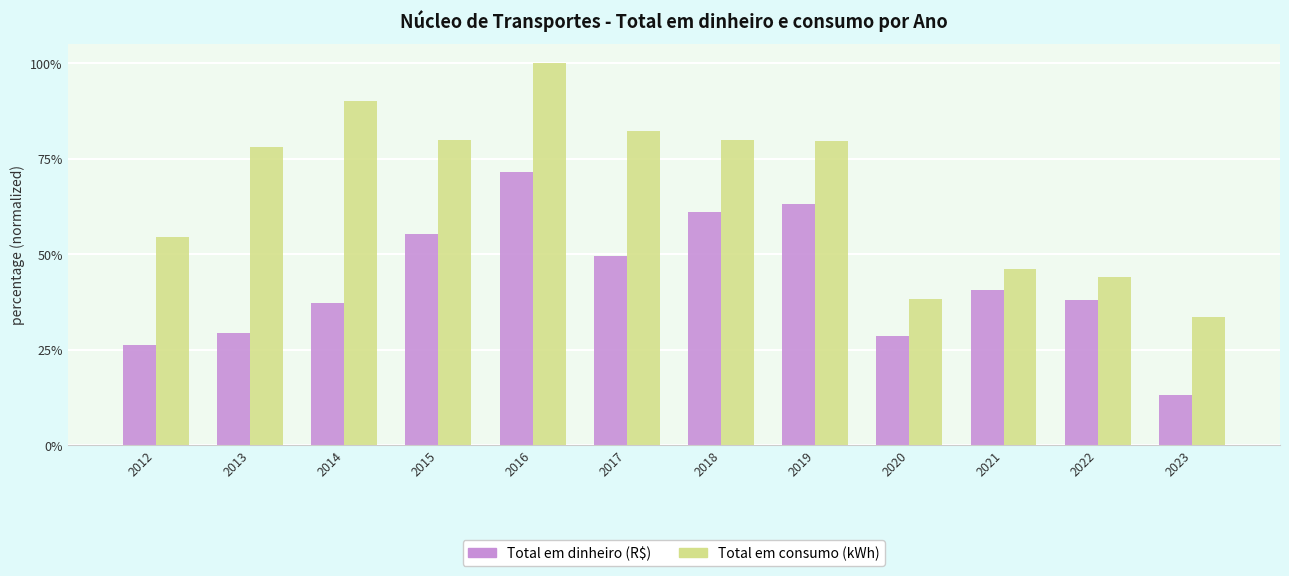

What are all the series names shown in the legend?

Total em dinheiro (R$), Total em consumo (kWh)